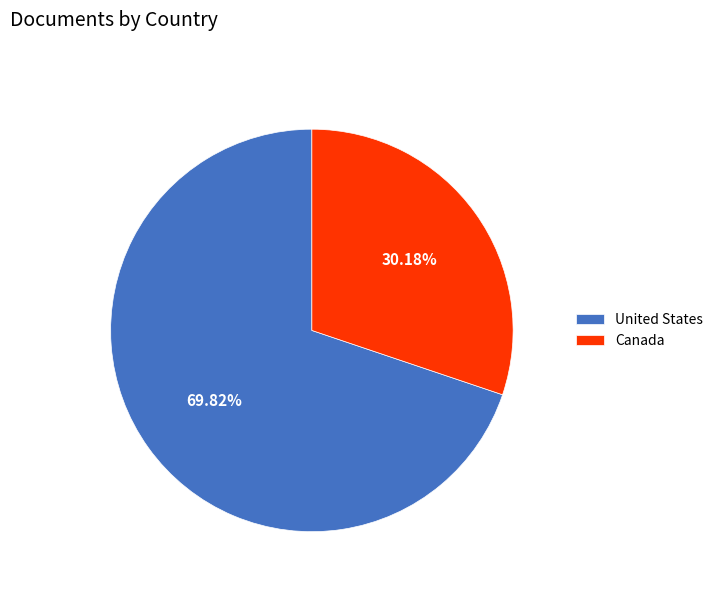

The Canada slice represents 30% of the pie. True or false?

True